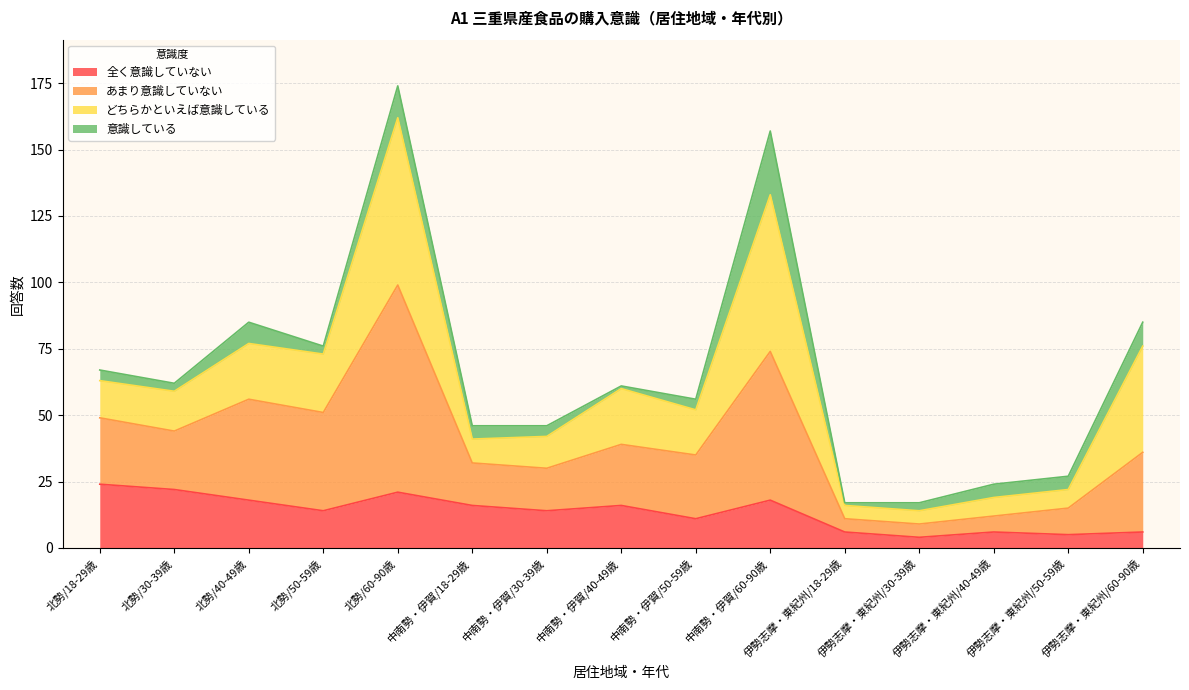

What is the lowest value of the 全く意識していない series?

4